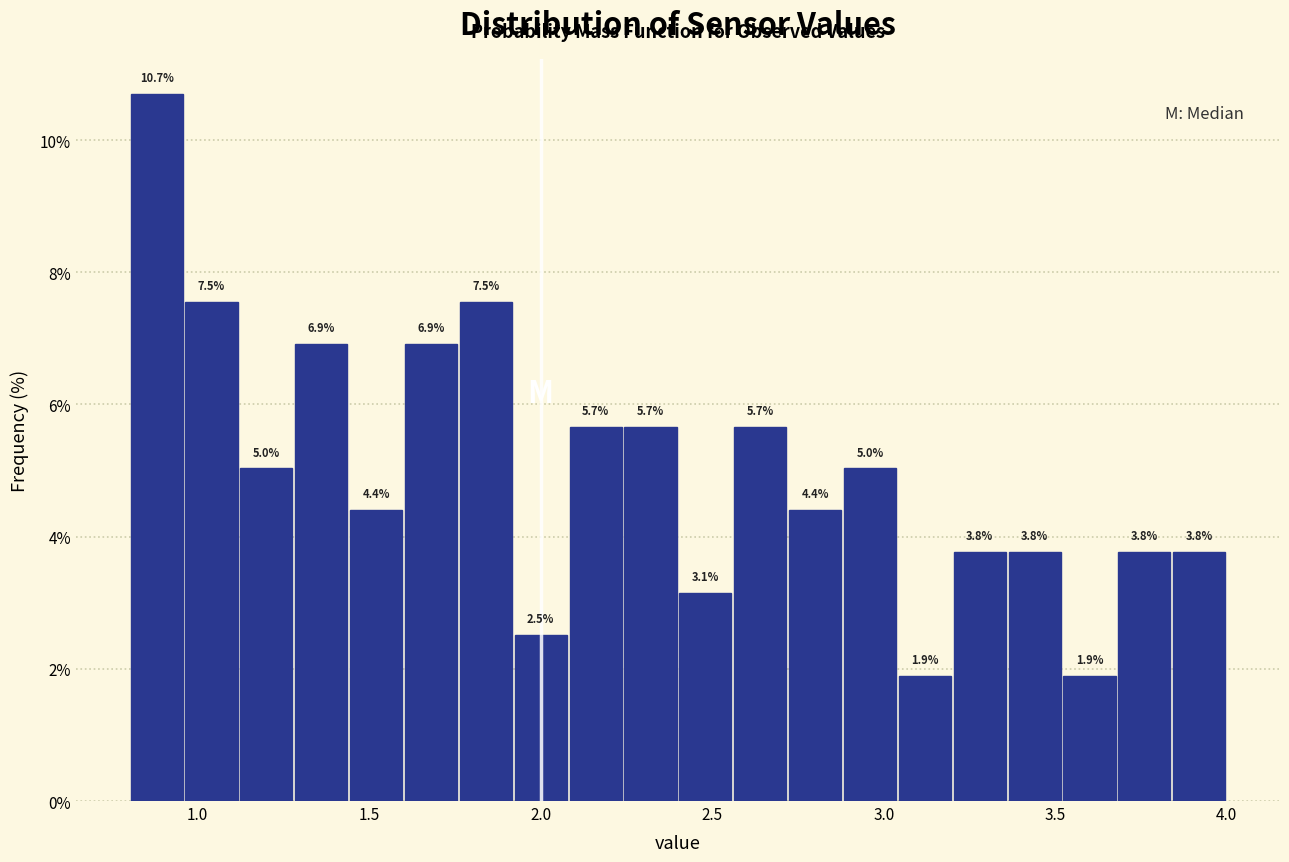

Read against the x-axis, roughly where is the centre of the tallest bar?

0.90